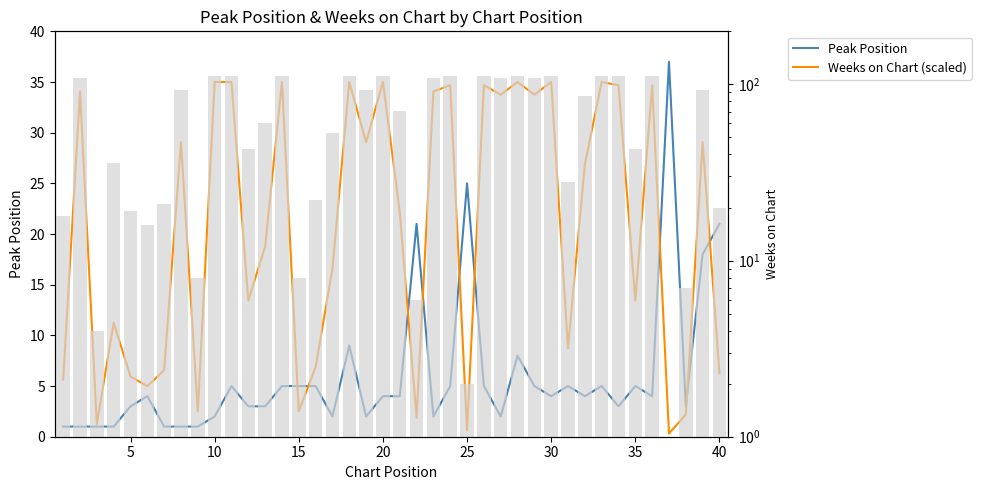

What is the difference between the maximum and minimum values in the Peak Position series?

36.0